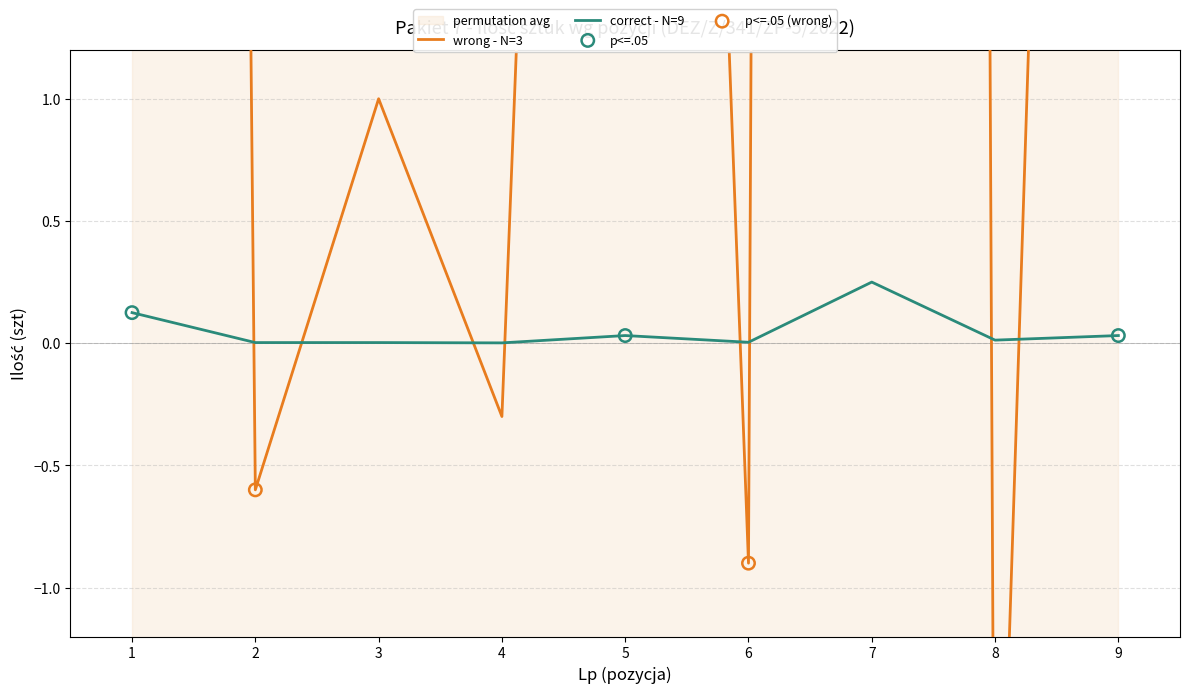

What is the change in value from 4 to 7?

+0.2